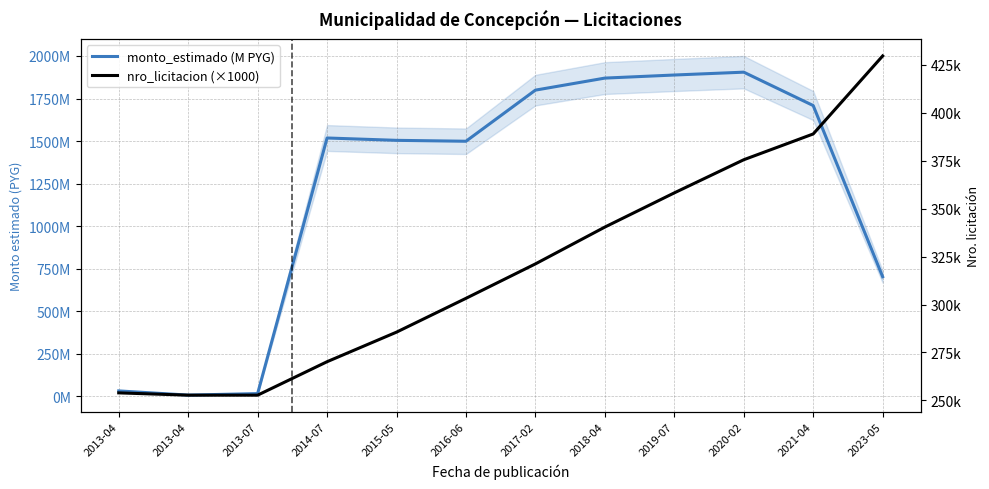

The nro_licitacion (×1000) series shows 515.0 at 2019-07. True or false?

False